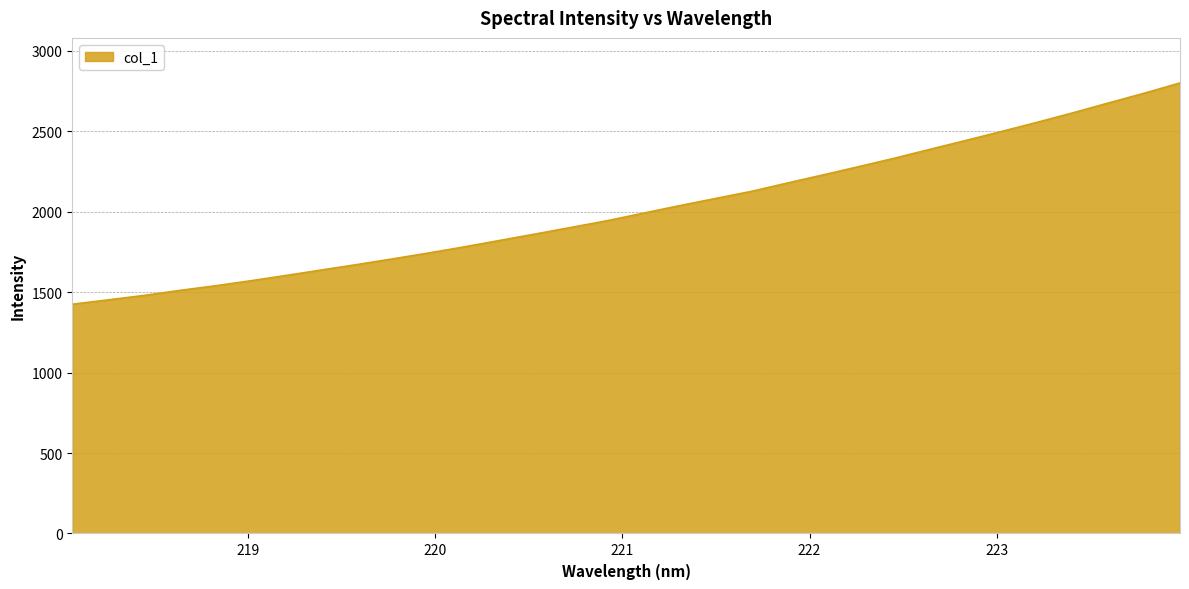

What is the difference between the maximum and second lowest values?

1348.8